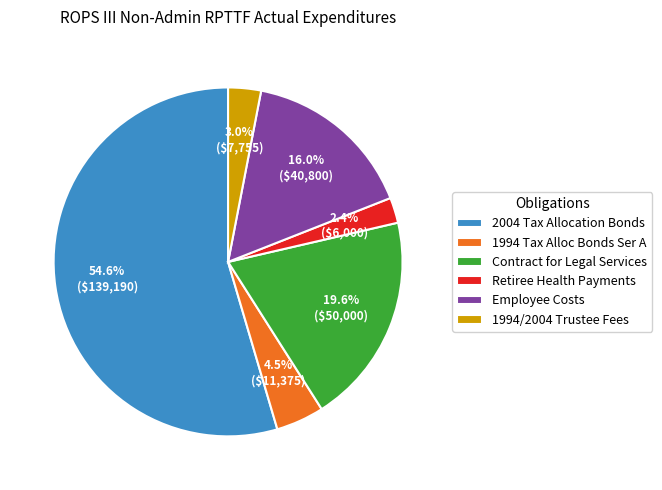

What portion of the pie excludes Contract for Legal Services?

80.4%